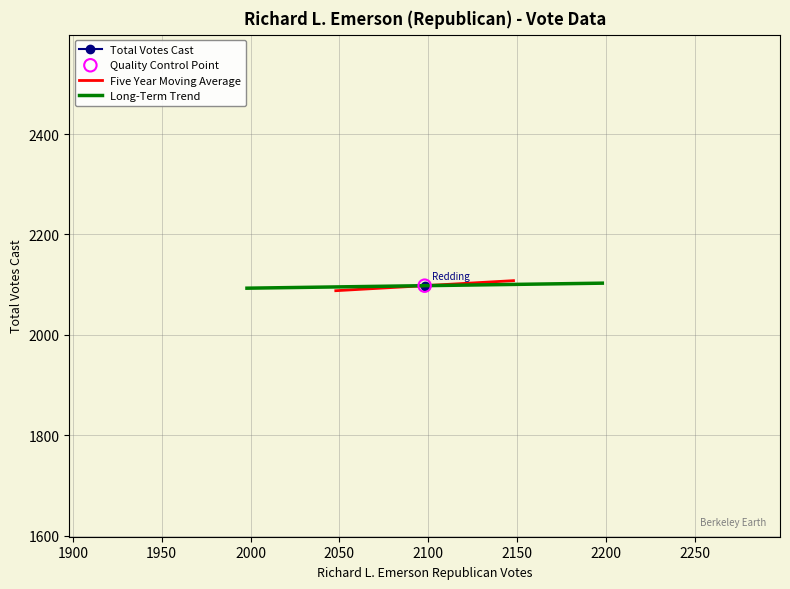

What is the lowest value of the Five Year Moving Average series?

2088